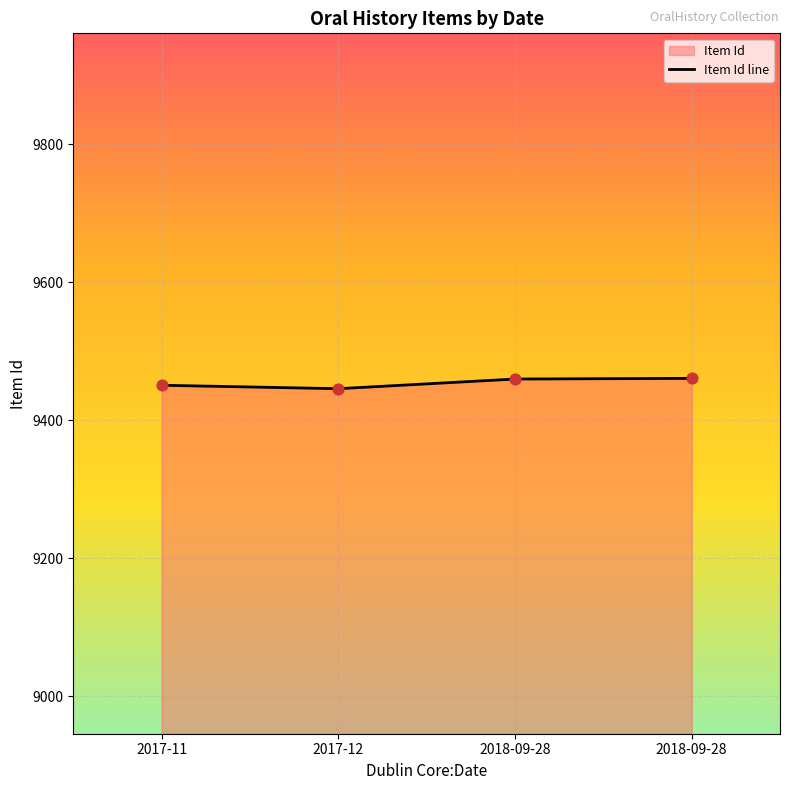

Which has a higher value, 2018-09-28 or 2017-12?

2018-09-28